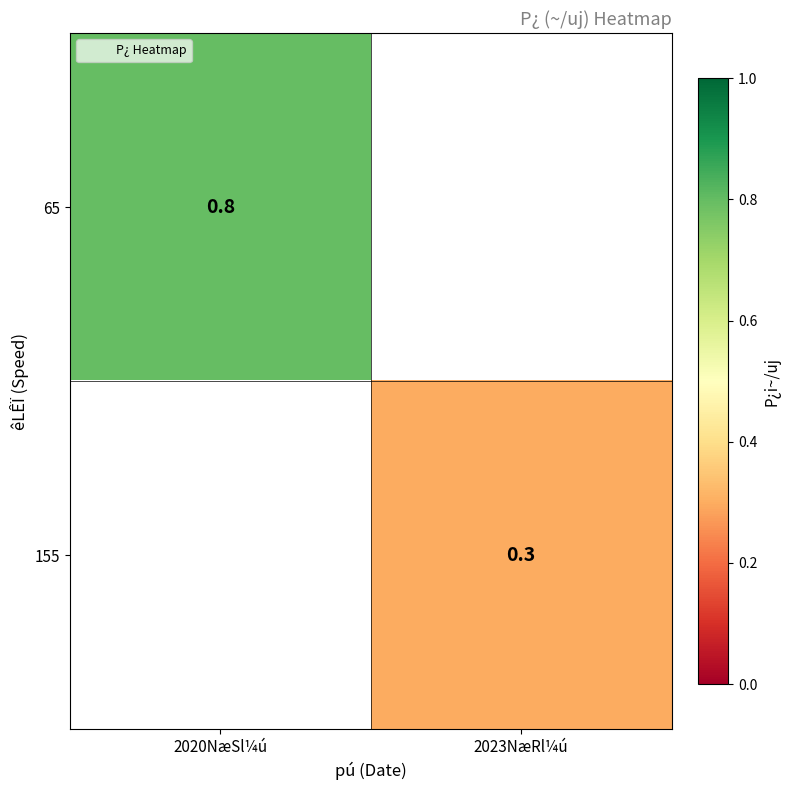

How many values in the 155 series exceed 0?

1